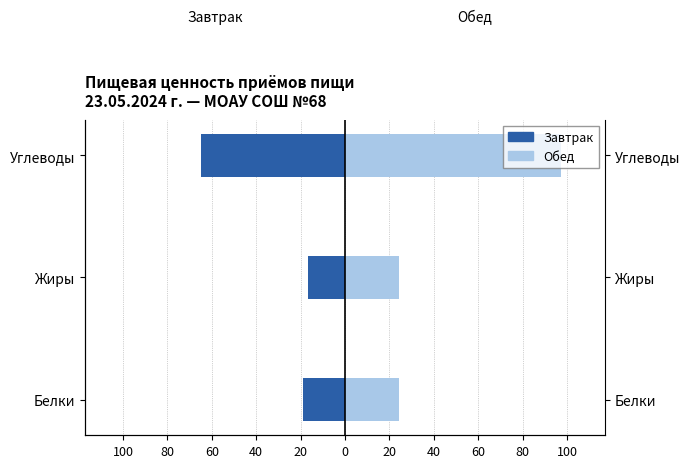

What is the value of the Завтрак bar at the 2nd from the left?

-16.6